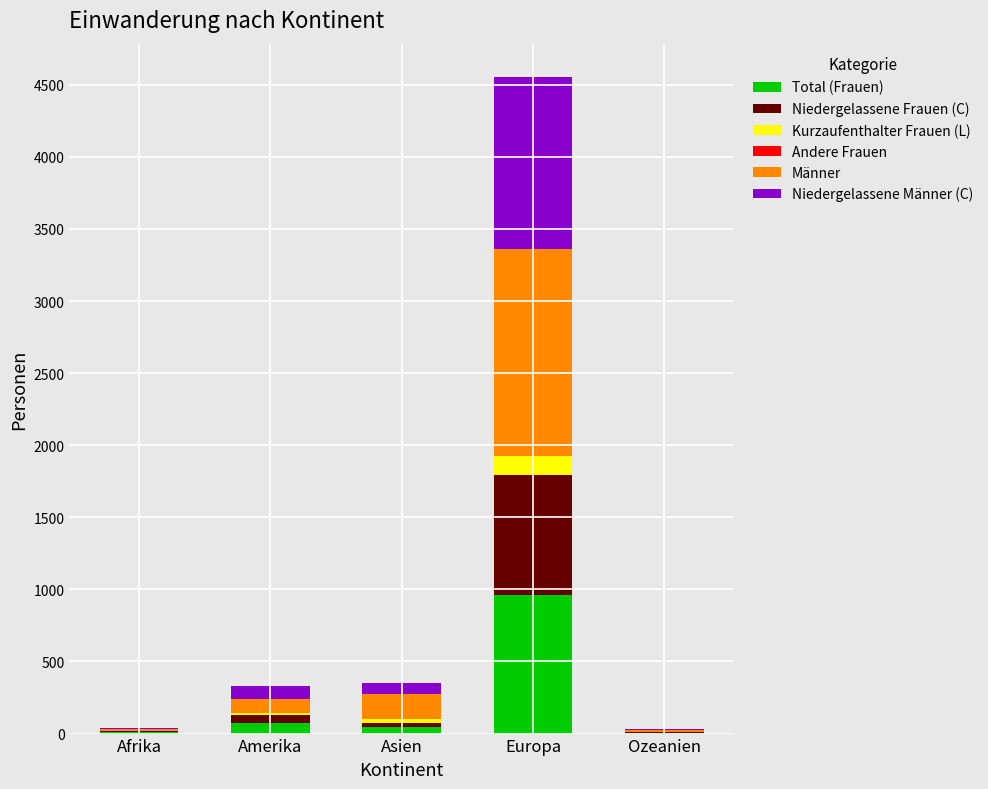

At which category is the sum across all series the highest?

Europa